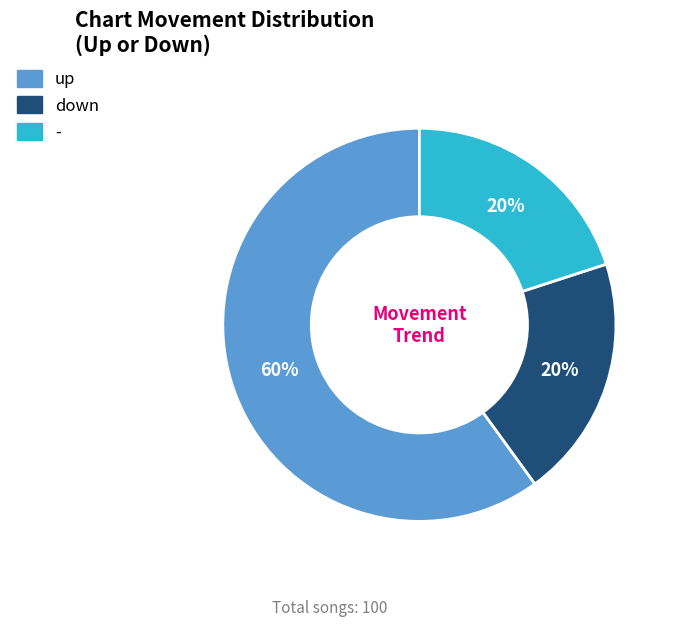

Approximately how many times larger is the value at - compared to up?

0.3